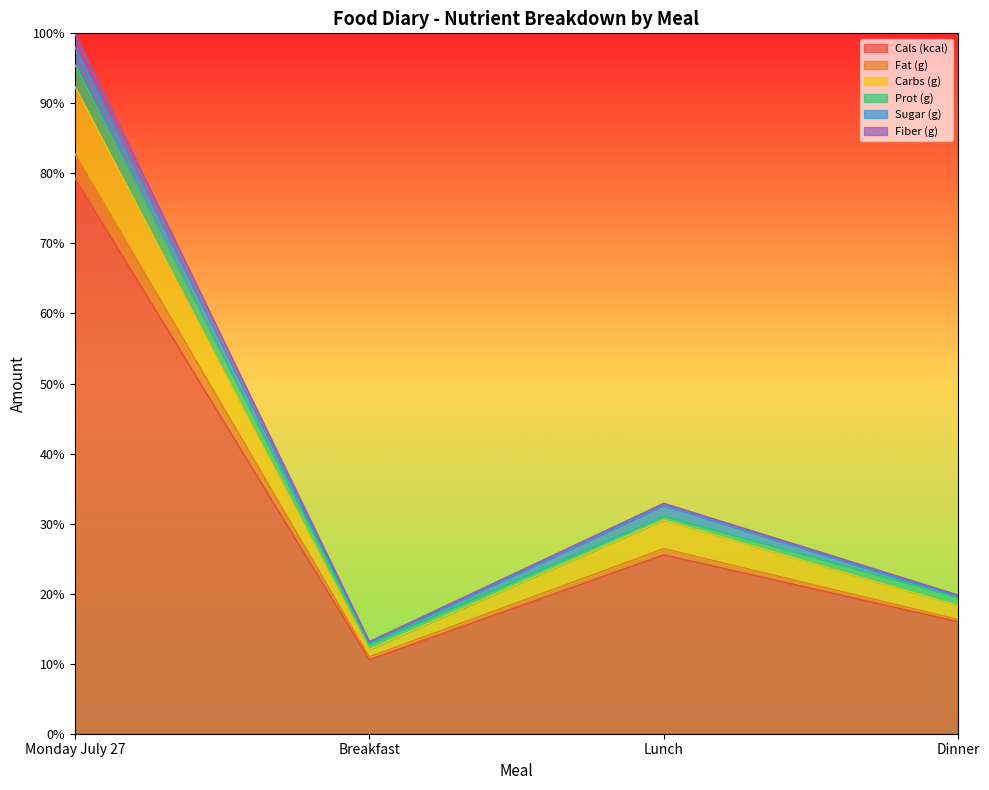

How many interior local peaks does the Fat (g) series have?

1